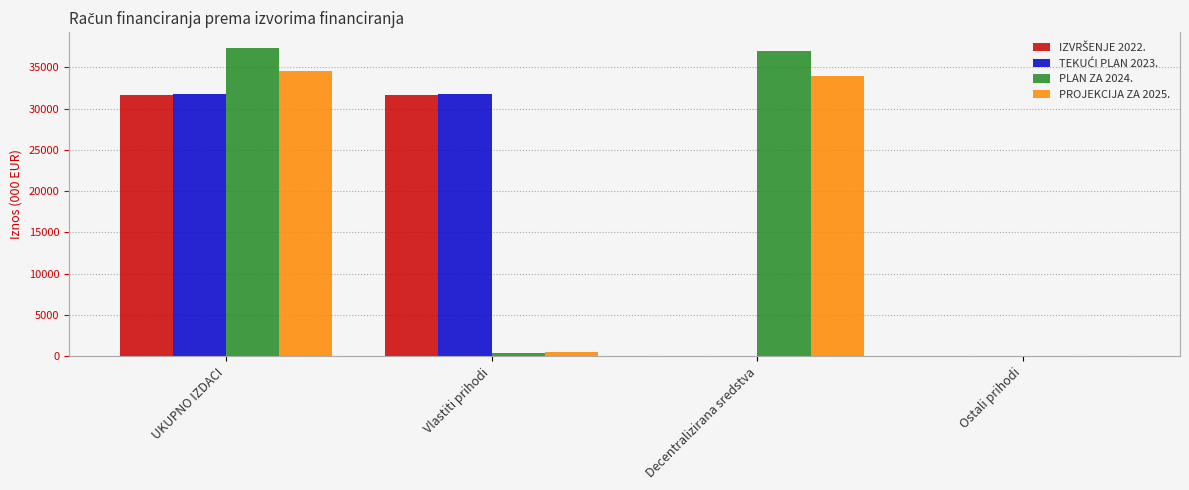

Is it true that PROJEKCIJA ZA 2025. equals 0.0 at Ostali prihodi?

True